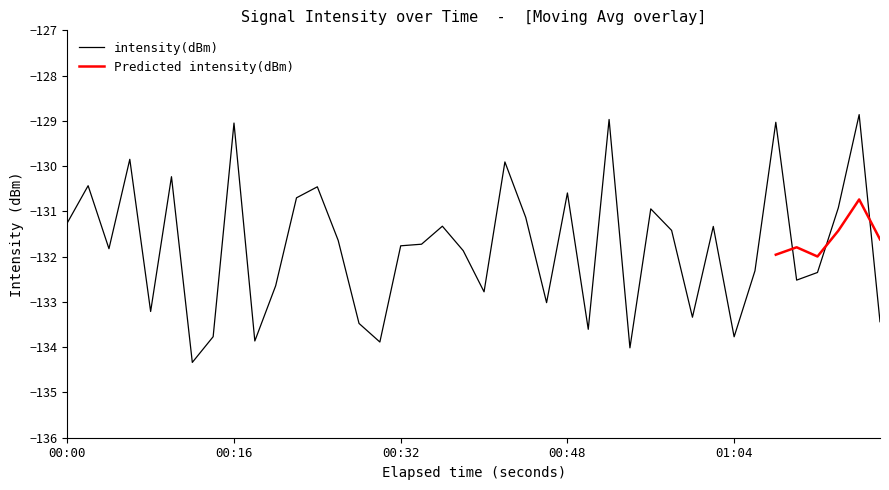

What is the highest value of the intensity(dBm) series?

-128.9